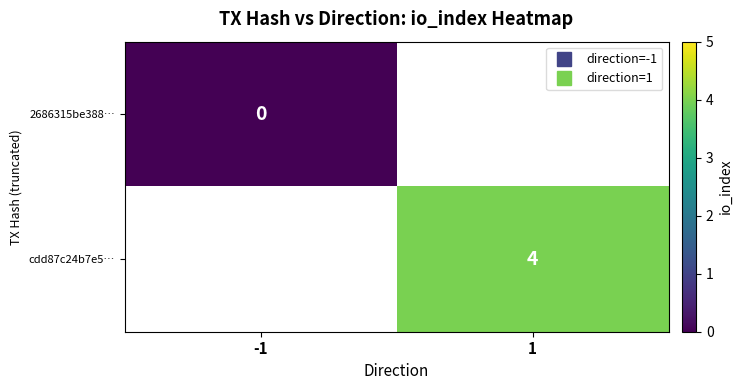

True or false: cdd87c24b7e5… has a value of 4.0 at 1.

True